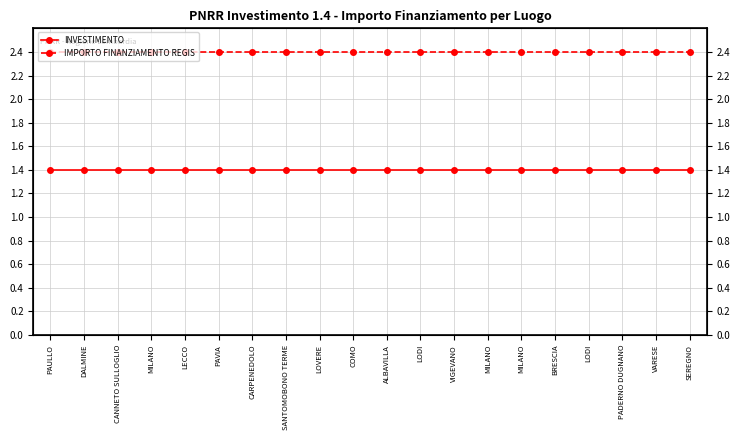

Reading left to right, extract all data points from this chart.

INVESTIMENTO: PAULLO=1.4	DALMINE=1.4	CANNETO SULLOGLIO=1.4	MILANO=1.4	LECCO=1.4	PAVIA=1.4	CARPENEDOLO=1.4	SANTOMOBONO TERME=1.4	LOVERE=1.4	COMO=1.4	ALBAVILLA=1.4	LODI=1.4	VIGEVANO=1.4	MILANO=1.4	MILANO=1.4	BRESCIA=1.4	LODI=1.4	PADERNO DUGNANO=1.4	VARESE=1.4	SEREGNO=1.4
IMPORTO FINANZIAMENTO REGIS: PAULLO=2.4	DALMINE=2.4	CANNETO SULLOGLIO=2.4	MILANO=2.4	LECCO=2.4	PAVIA=2.4	CARPENEDOLO=2.4	SANTOMOBONO TERME=2.4	LOVERE=2.4	COMO=2.4	ALBAVILLA=2.4	LODI=2.4	VIGEVANO=2.4	MILANO=2.4	MILANO=2.4	BRESCIA=2.4	LODI=2.4	PADERNO DUGNANO=2.4	VARESE=2.4	SEREGNO=2.4